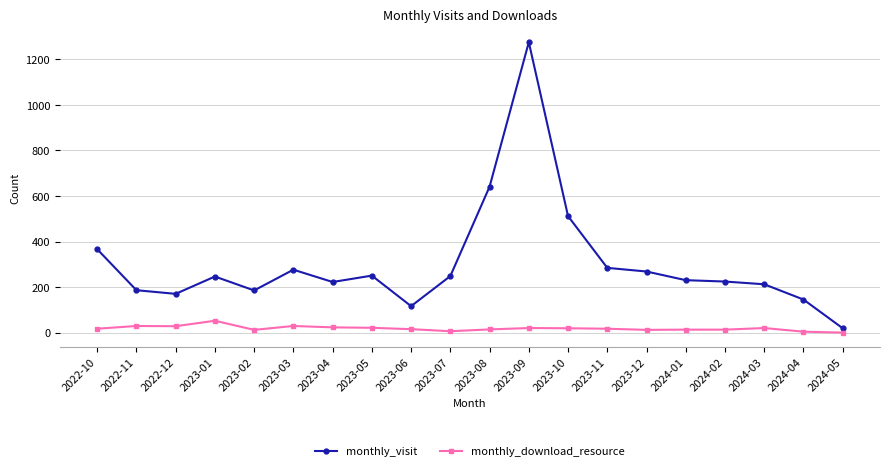

Is this an area chart (filled region under the line)?

No